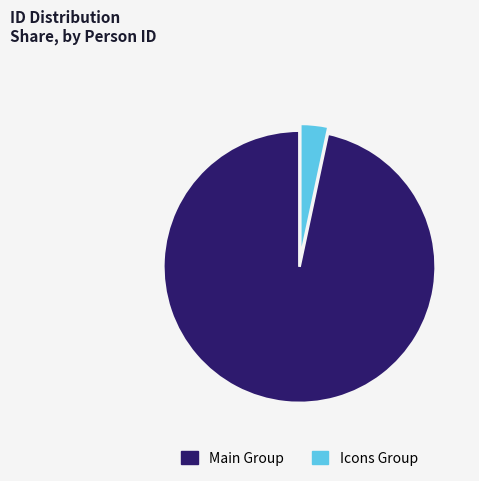

The Icons Group slice represents 3% of the pie. True or false?

True